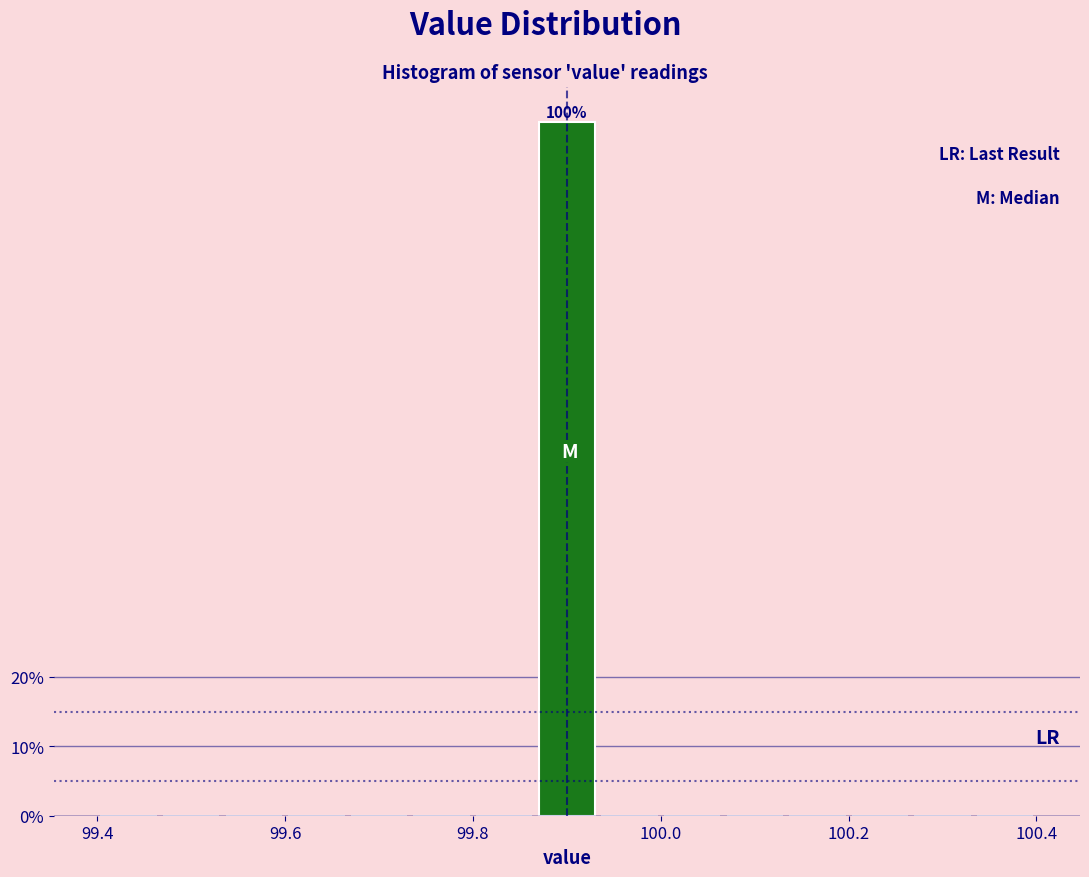

Around what value on the x-axis is the tallest bar? Give the approximate position of its centre, as read against the axis.

99.90